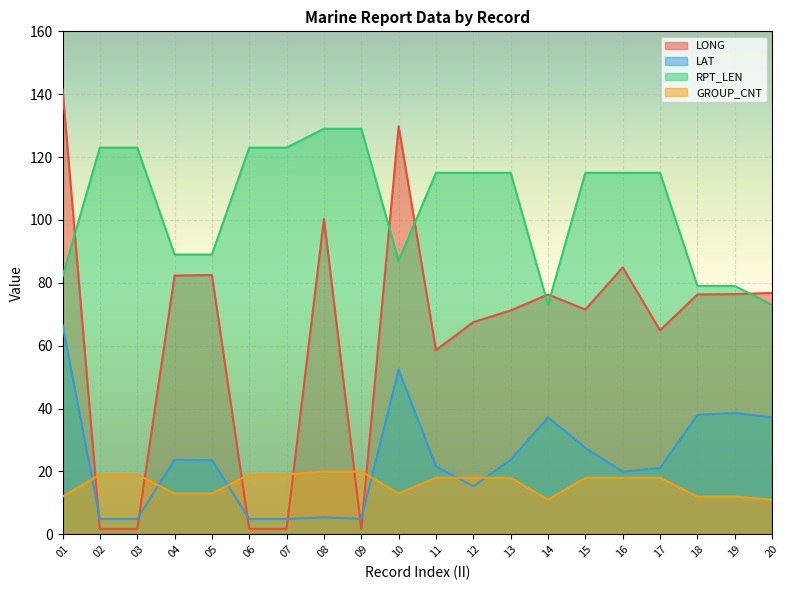

Between 10 and 14, which series saw the biggest shift?

LONG